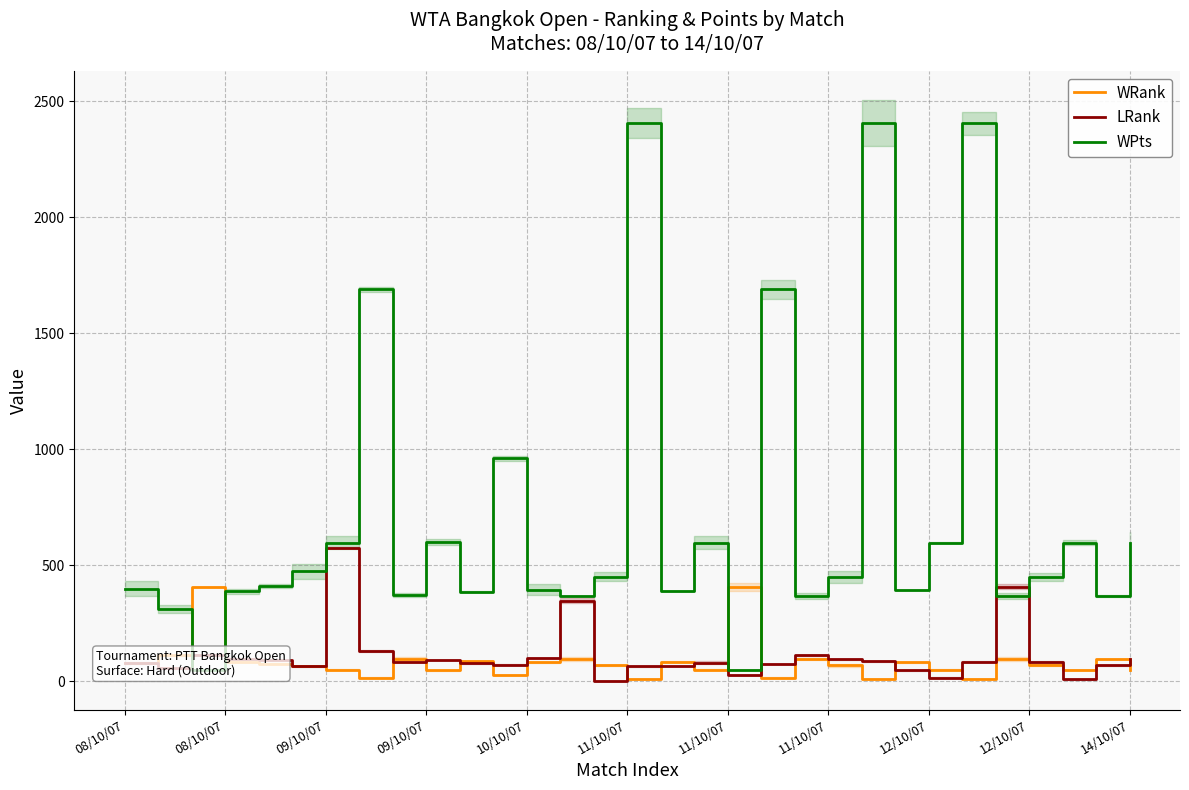

Which series ends up on top after the final intersection of WPts and WRank?

WPts